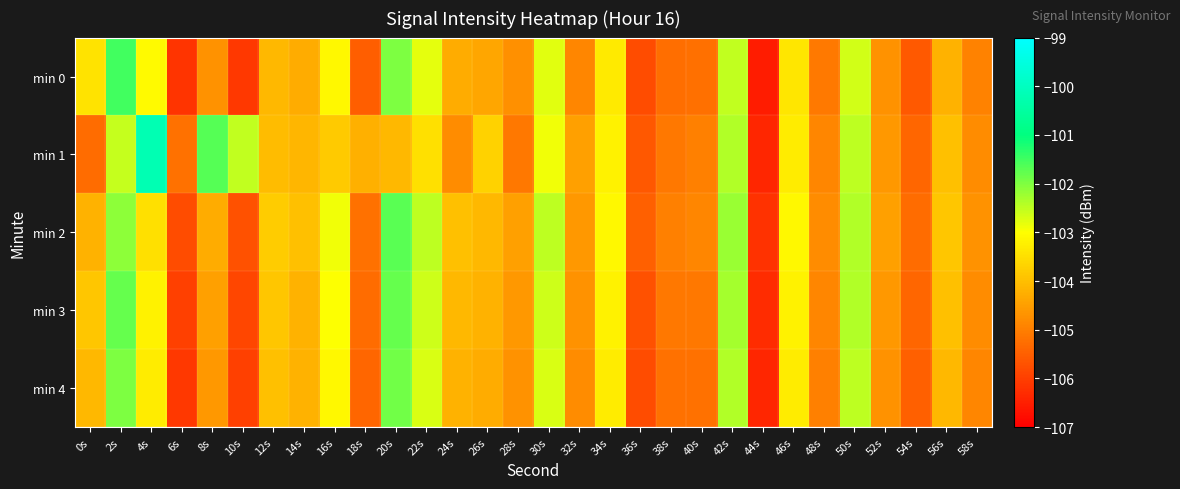

How many categories are shown in the chart?

30